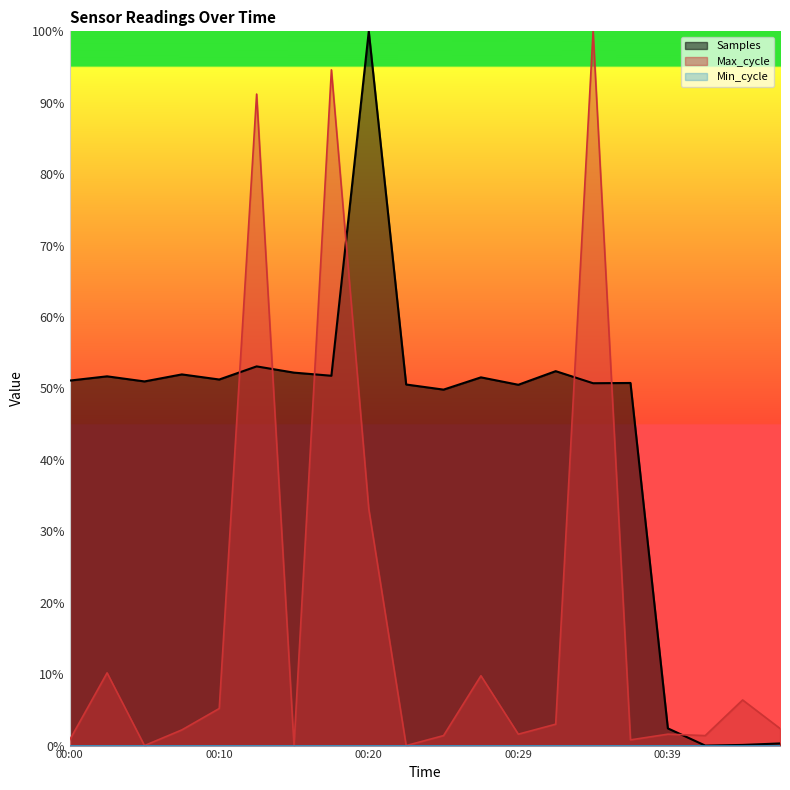

Where do Max_cycle and Samples first cross each other?

00:10 and 00:12